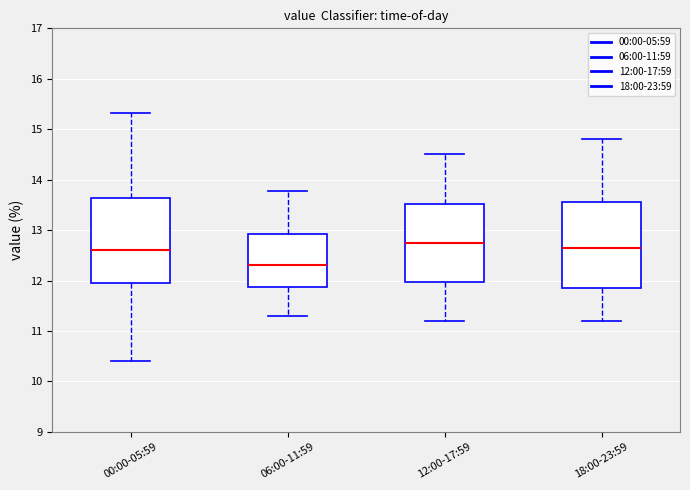

Where is the lower edge of the box for 06:00-11:59 on the y-axis? The values are not printed on the chart, so give them approximately, as read against the axis.

11.9